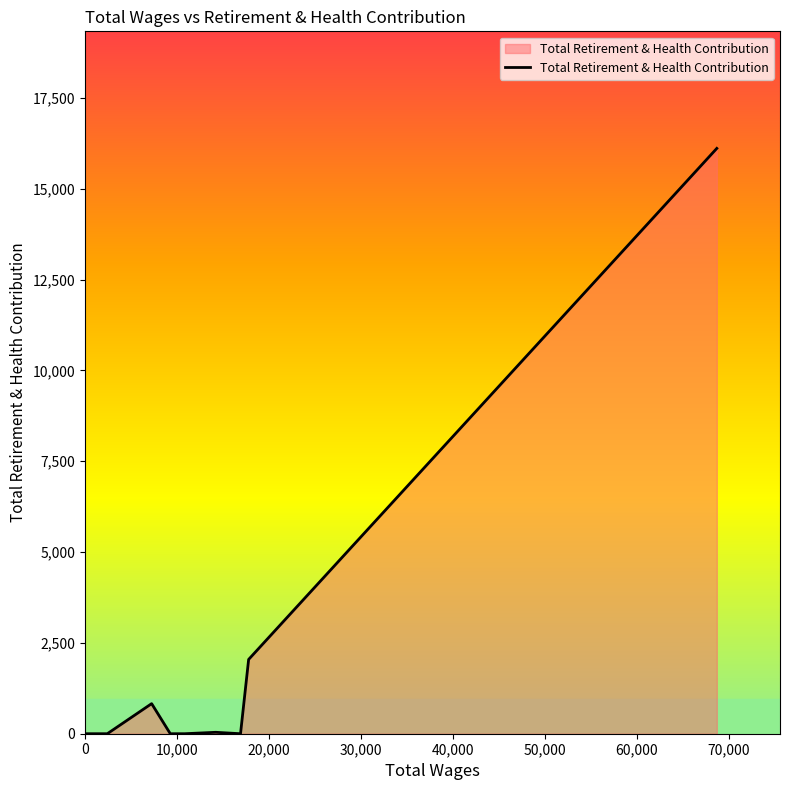

What is the maximum value shown in the chart?

16114